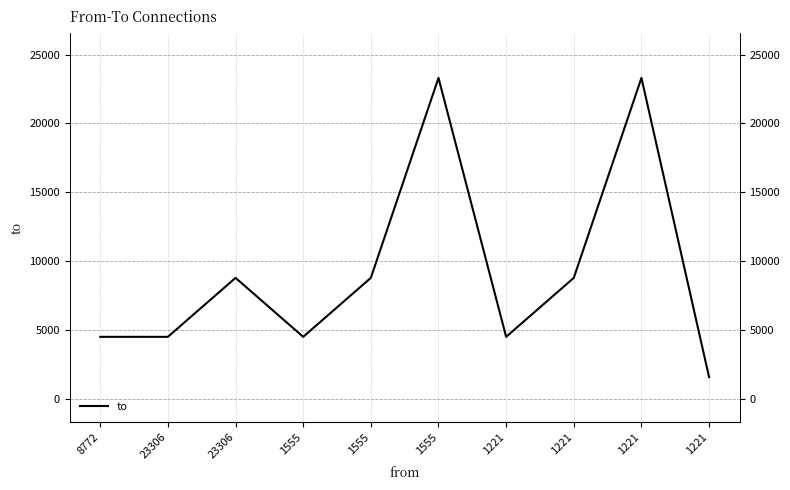

Is it true that the value at 23306 is 3950?

False